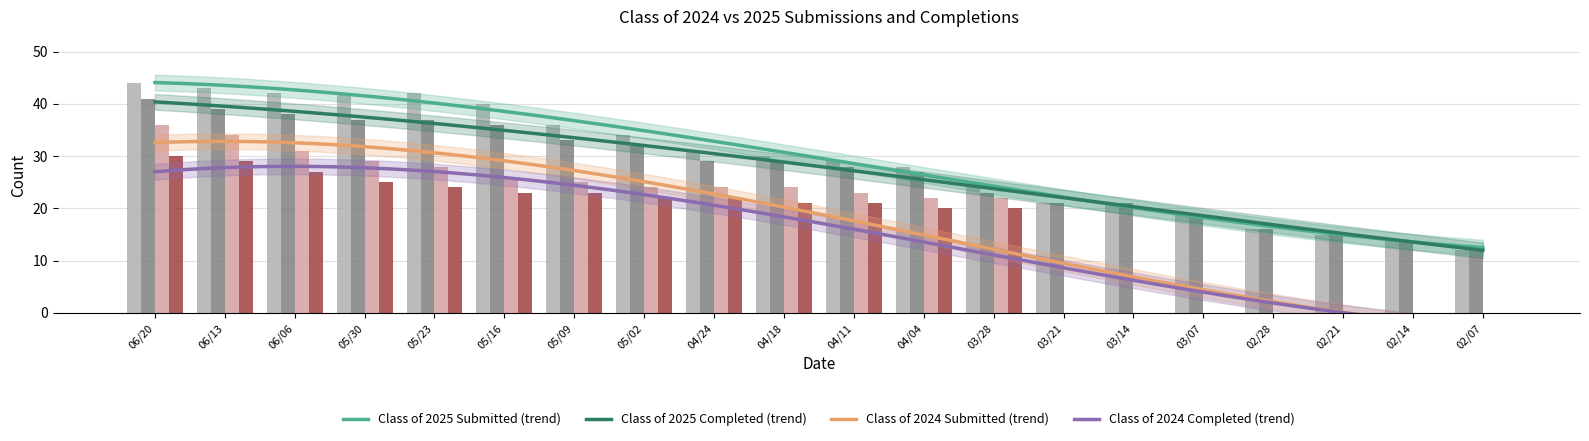

At how many categories does at least one series exceed 10?

20